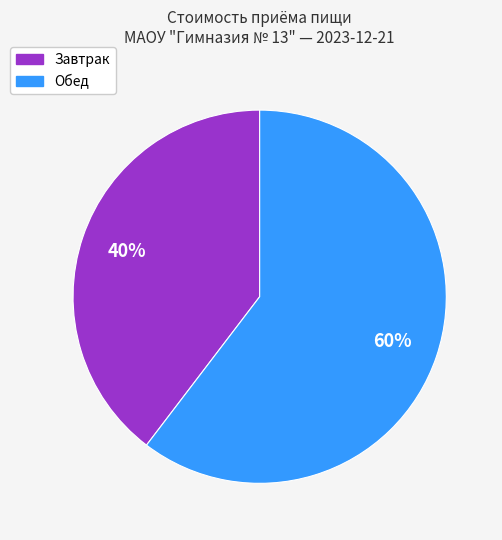

Do Обед and Завтрак together represent more than half of the pie?

Yes